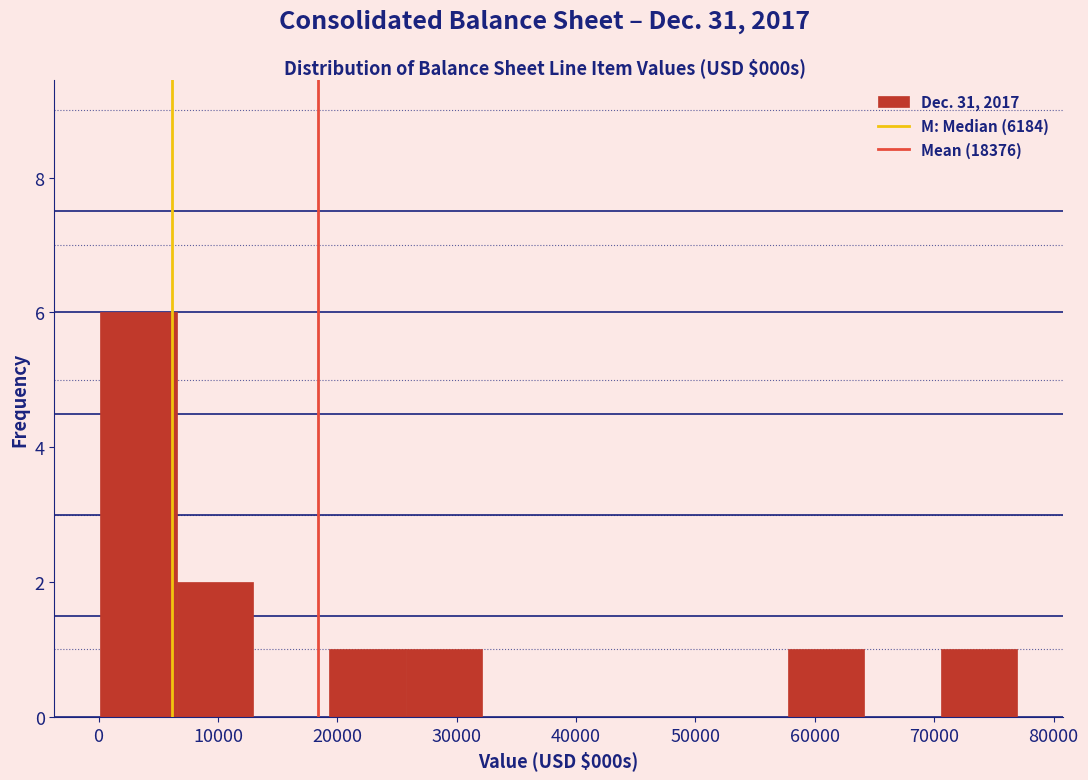

Reading left to right, transcribe this chart: for each bar, give the range it covers on the x-axis and its height. Neither the bar edges nor the heights are printed on the chart, so give them approximately, as read against the axes.

0 to 7000: 6
7000 to 13000: 2
13000 to 19000: 0
19000 to 26000: 1
26000 to 32000: 1
32000 to 39000: 0
39000 to 45000: 0
45000 to 51000: 0
51000 to 58000: 0
58000 to 64000: 1
64000 to 71000: 0
71000 to 77000: 1